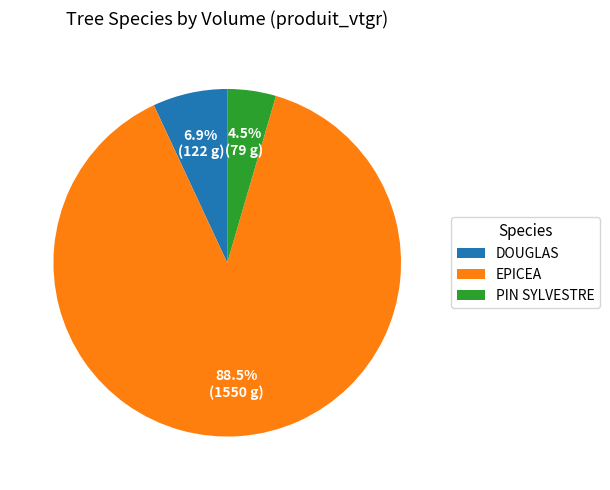

What is the smallest slice in the pie chart?

PIN SYLVESTRE